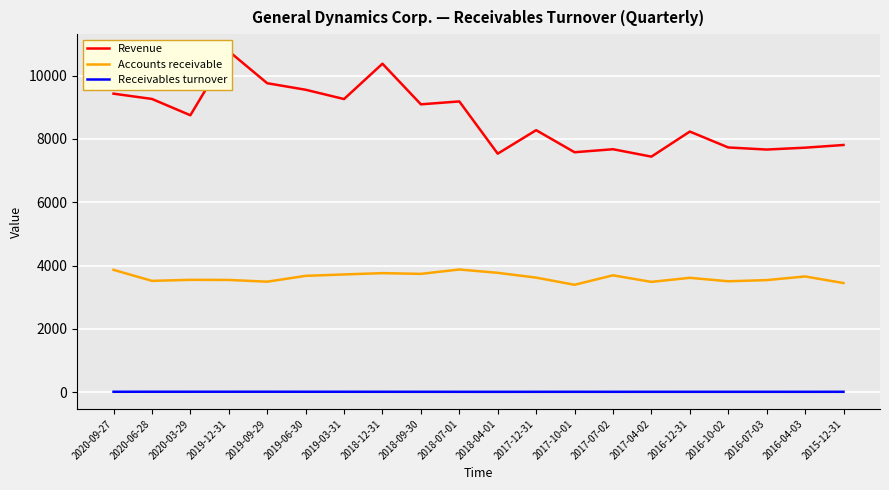

True or false: Receivables turnover has more than 2 interior local peaks.

True